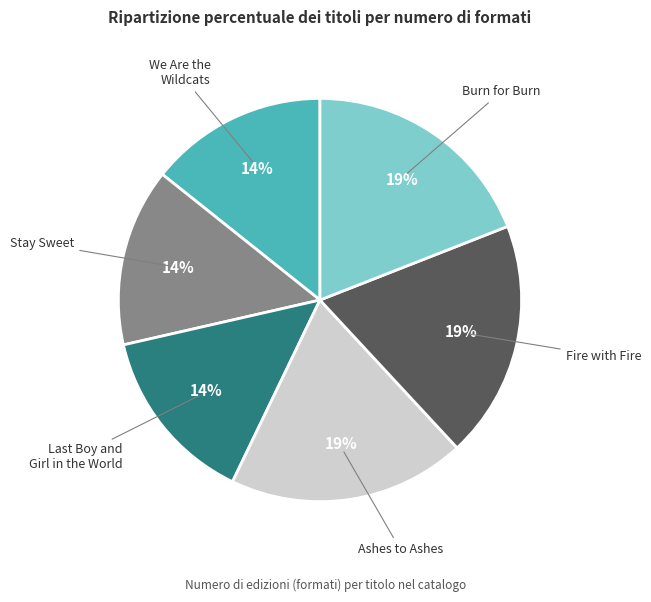

Is there a majority slice in this chart?

No